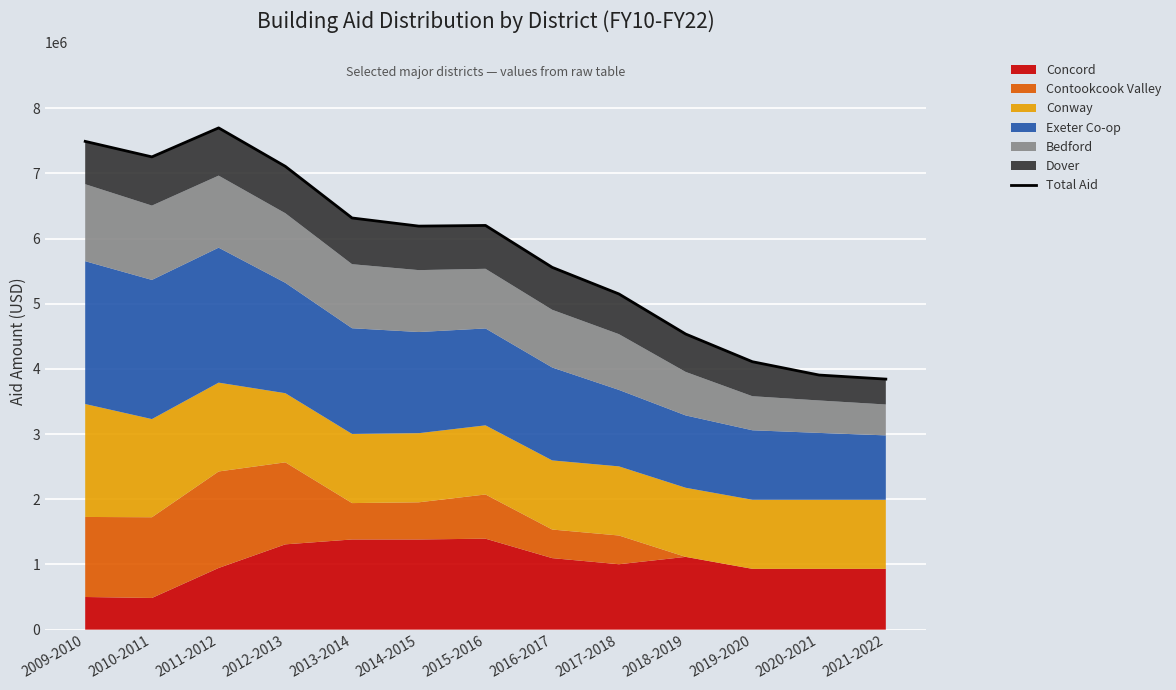

What is the average value?

5797007.8